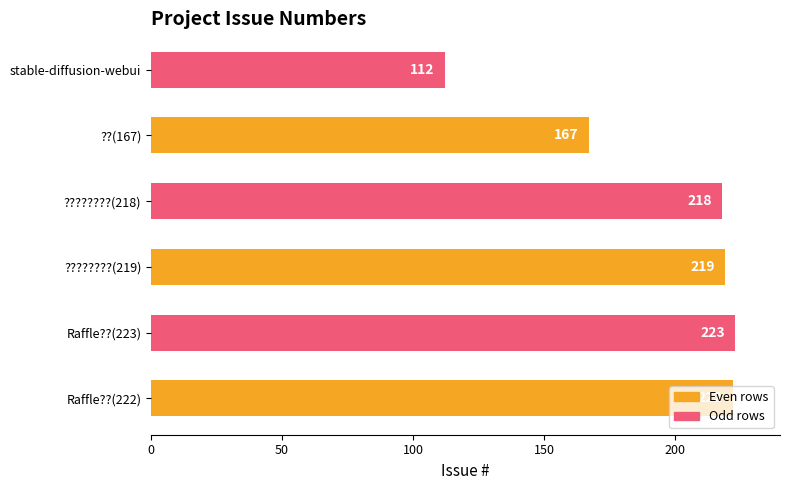

How many bars are there in total?

6